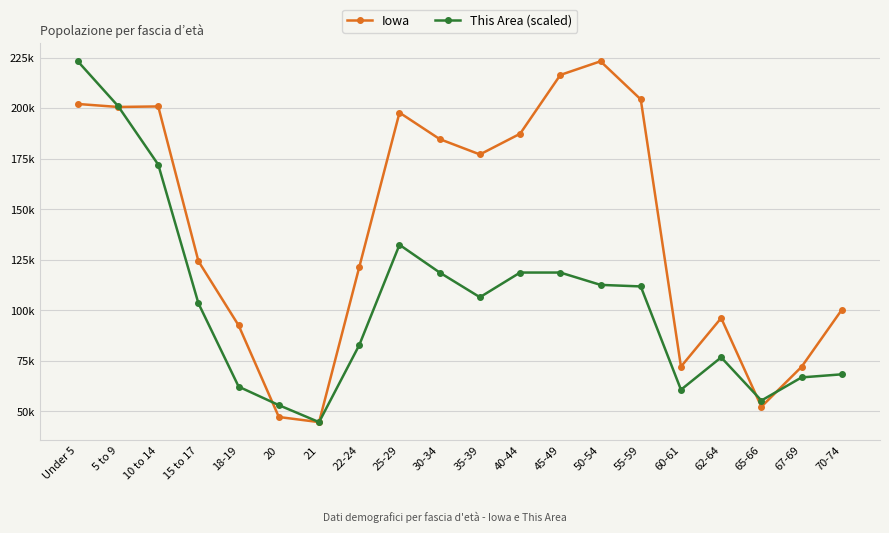

What are all the series names shown in the legend?

Iowa, This Area (scaled)